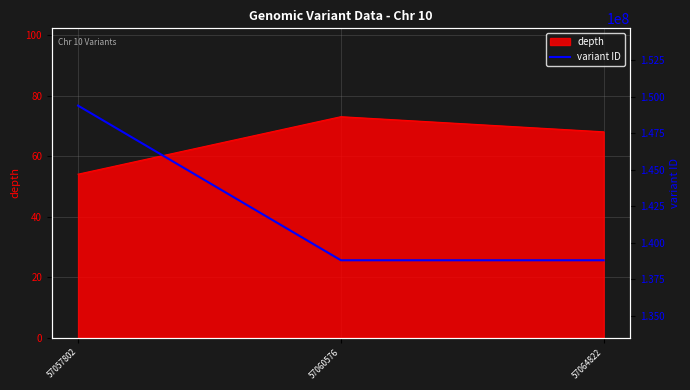

The value at 57060576 is 138796102. True or false?

True